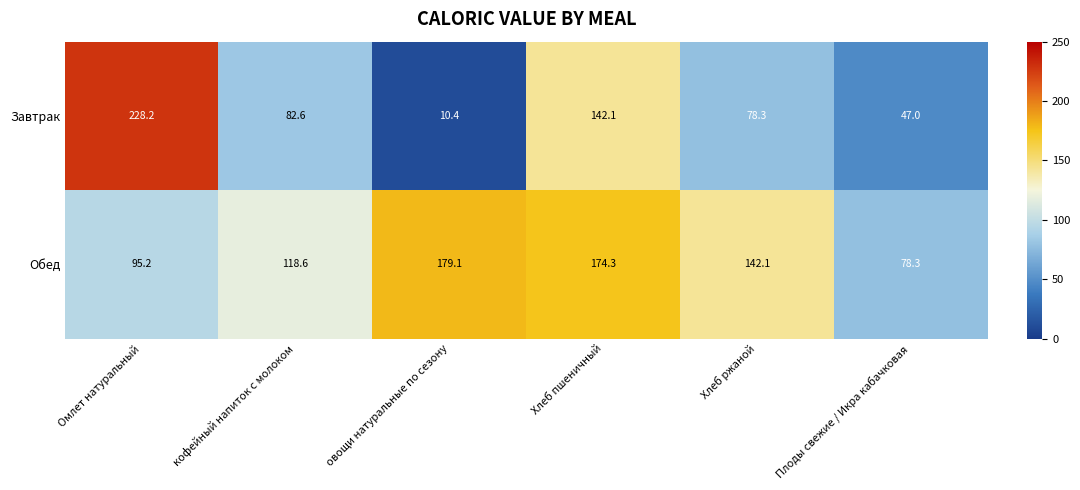

What is the minimum value for Завтрак?

10.4